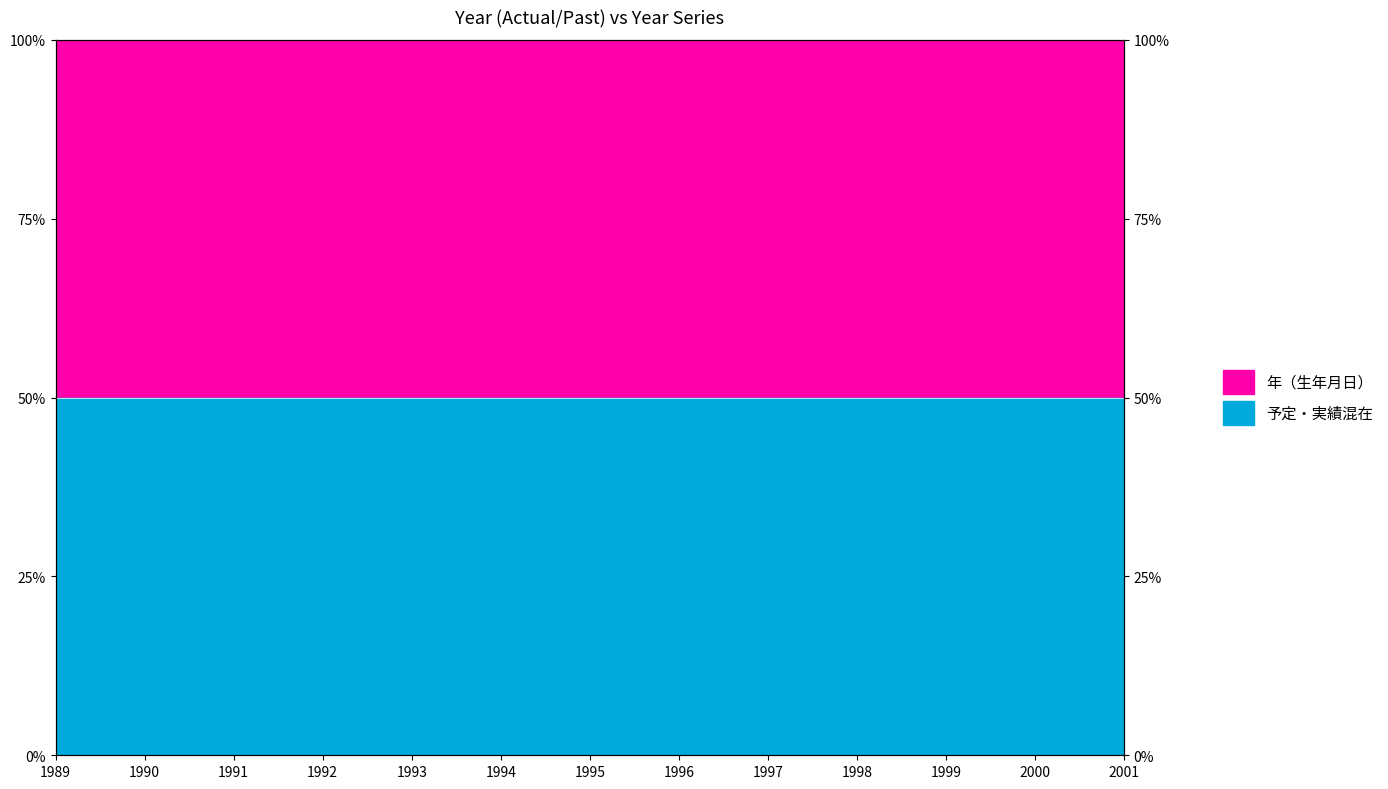

Between 1992 and 1989, which is larger?

1992